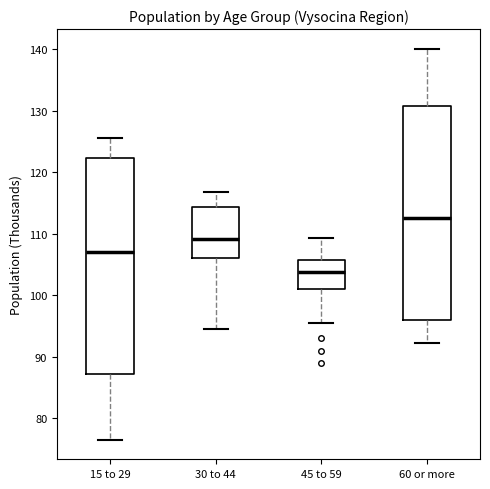

Which box has the highest median line?

60 or more